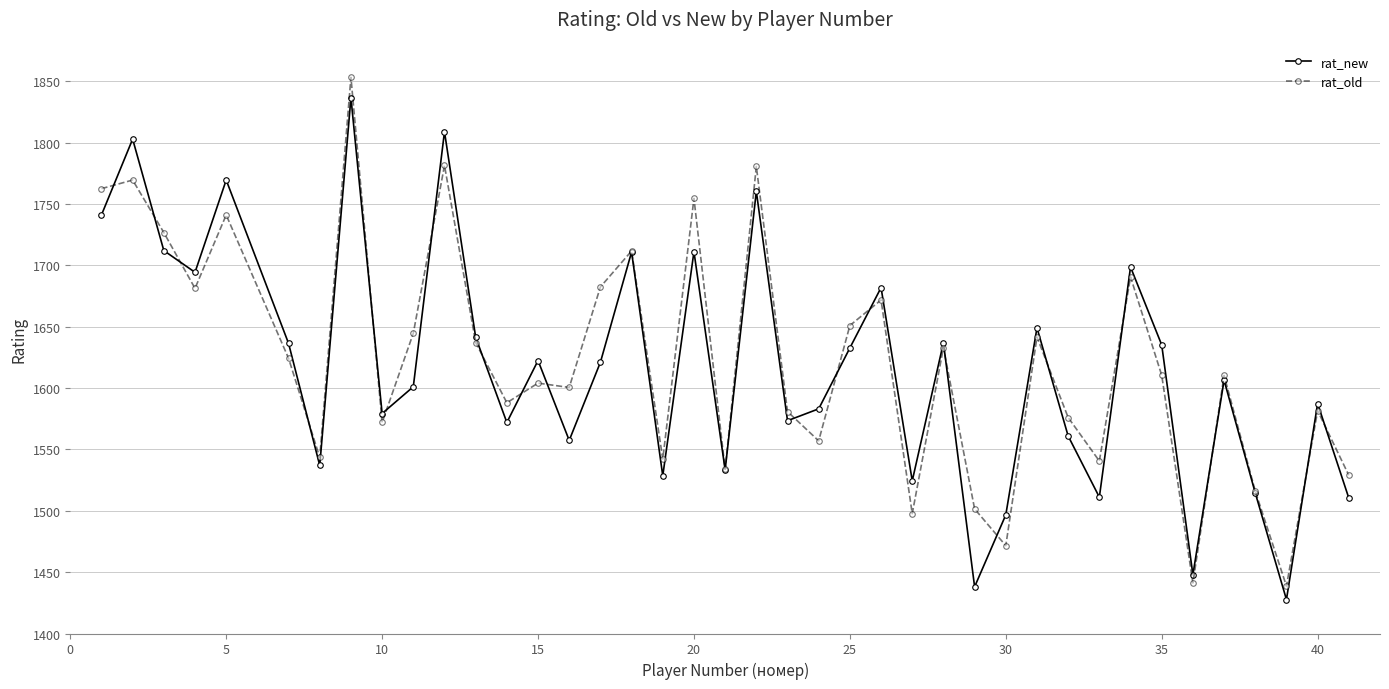

Which series has the largest total across all categories?

rat_old